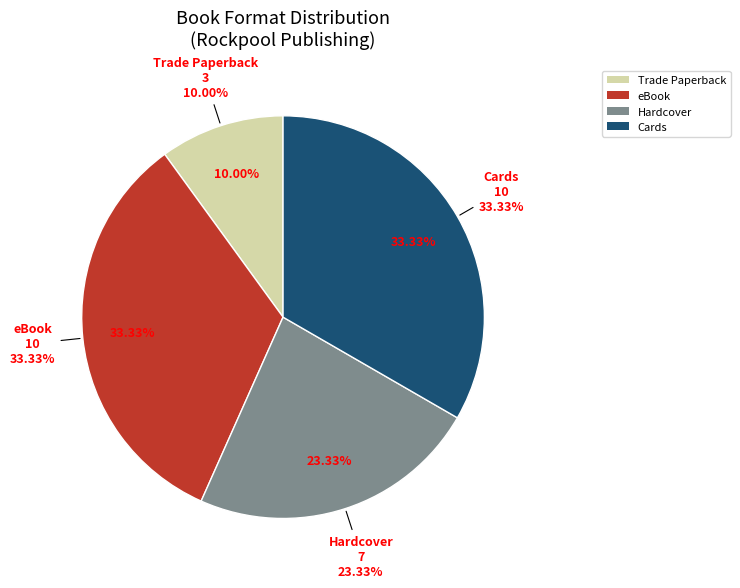

True or false: Cards accounts for 24% of the total.

False